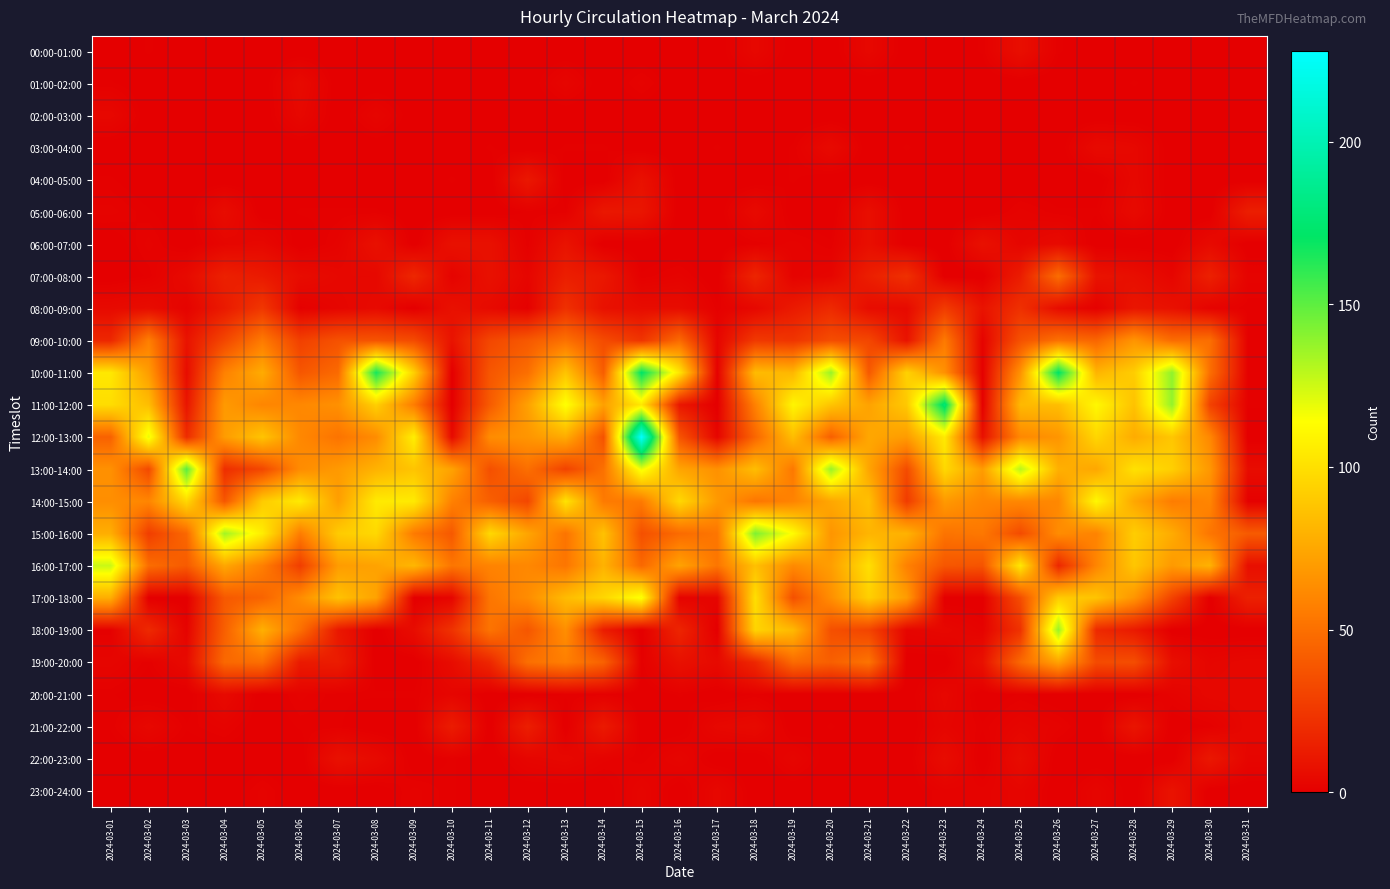

List the series in order of their peak value, lowest first.

02:00-03:00, 01:00-02:00, 03:00-04:00, 20:00-21:00, 00:00-01:00, 06:00-07:00, 23:00-24:00, 04:00-05:00, 22:00-23:00, 05:00-06:00, 21:00-22:00, 08:00-09:00, 07:00-08:00, 09:00-10:00, 19:00-20:00, 14:00-15:00, 17:00-18:00, 16:00-17:00, 18:00-19:00, 15:00-16:00, 13:00-14:00, 10:00-11:00, 11:00-12:00, 12:00-13:00